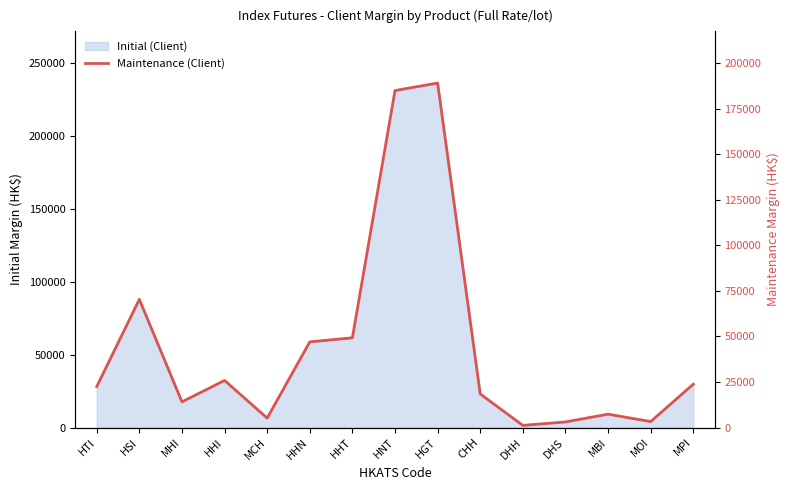

Reading left to right, list all the values displayed in this chart.

HTI=22471	HSI=70383	MHI=14076	HHI=25855	MCH=5170	HHN=47028	HHT=49273	HNT=185060	HGT=189189	CHH=18428	DHH=1159	DHS=3053	MBI=7320	MOI=3255	MPI=23780